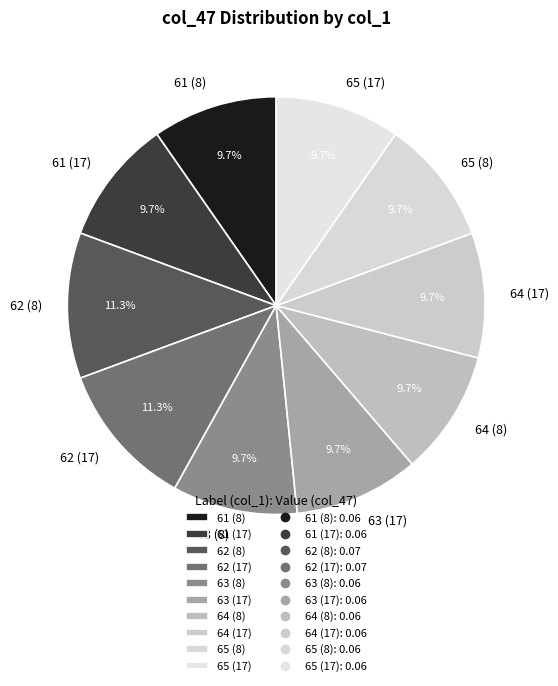

To the nearest percent, what is the average slice percentage?

10%